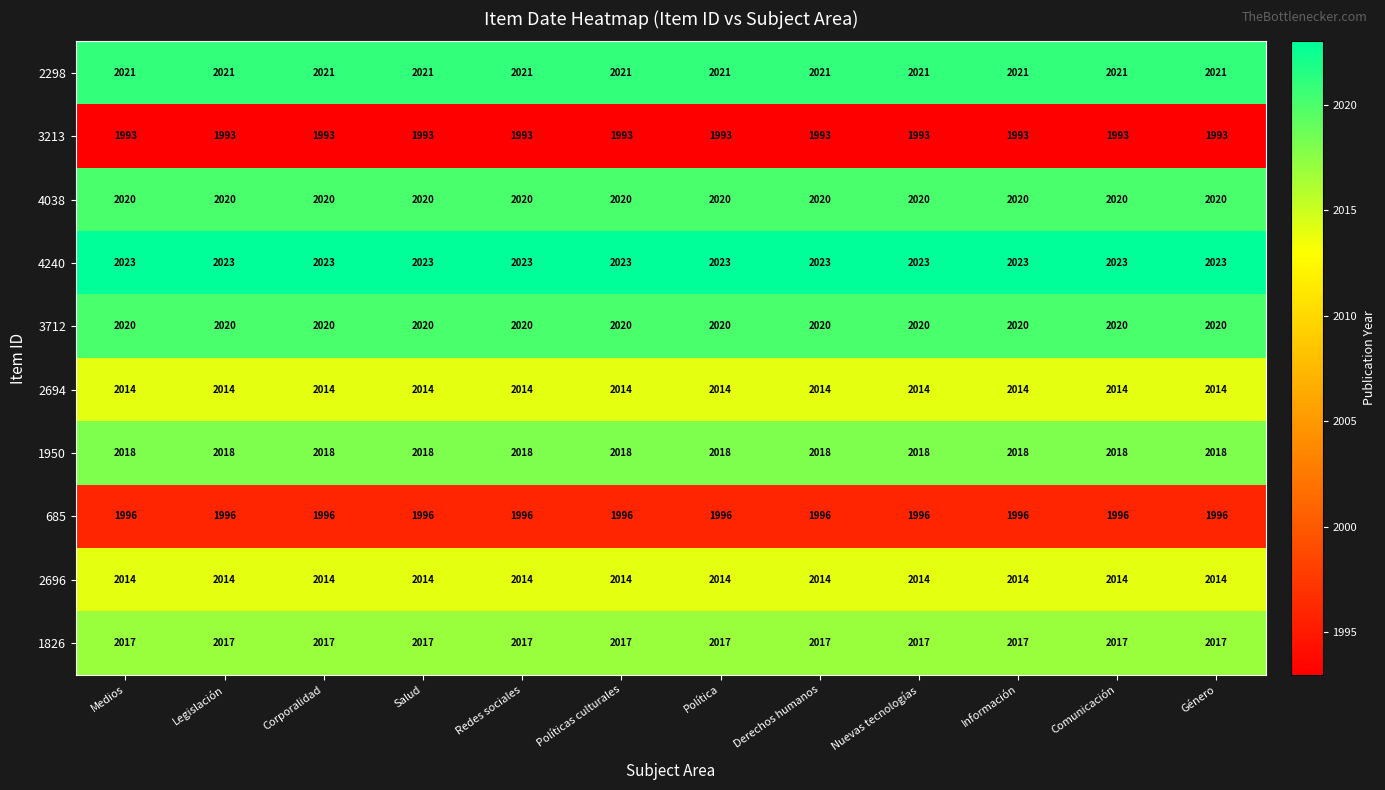

How many categories are shown in the chart?

12